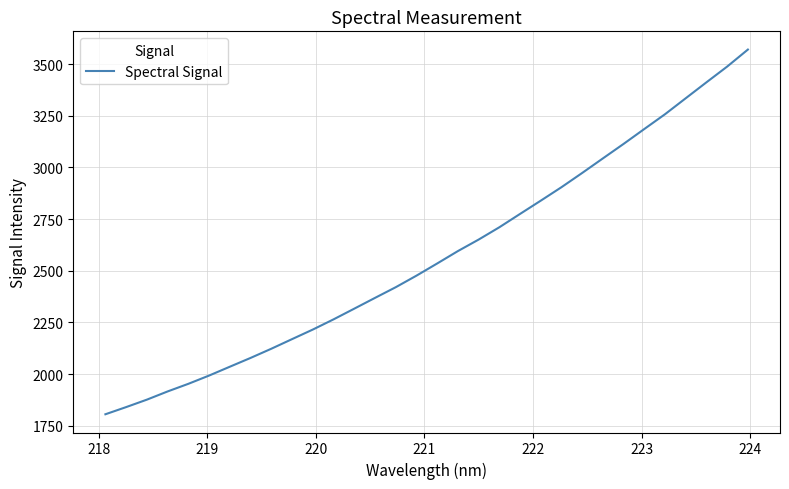

What is the smallest value displayed?

1805.9